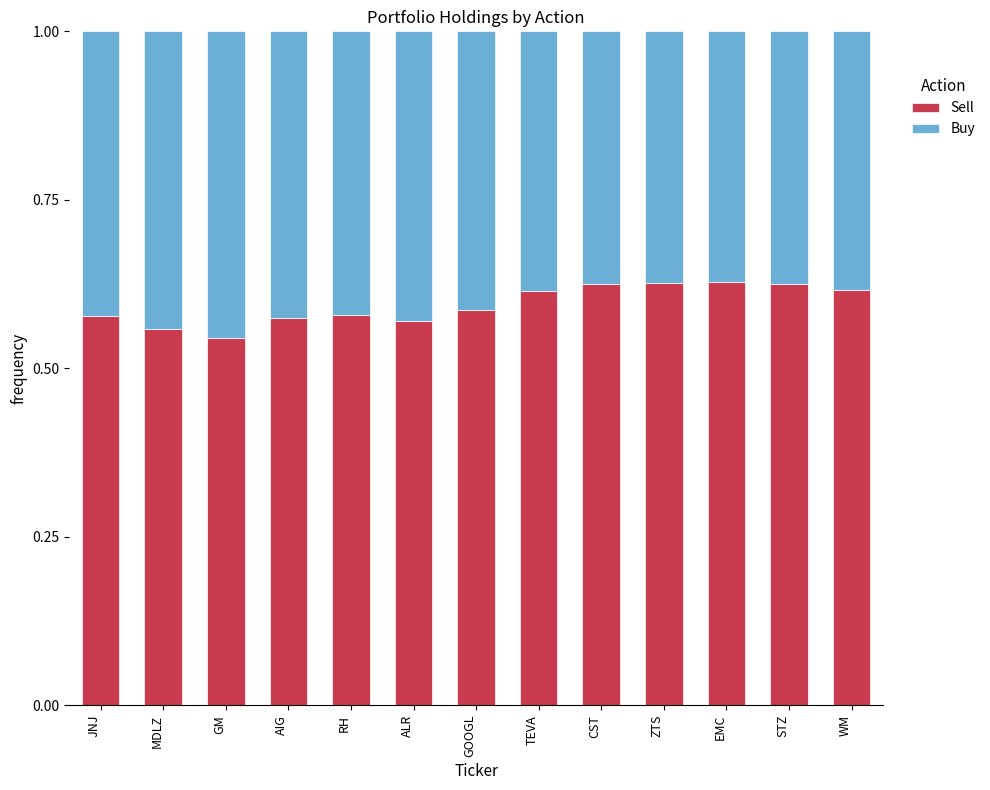

What is the sum of all Sell values?

7.7